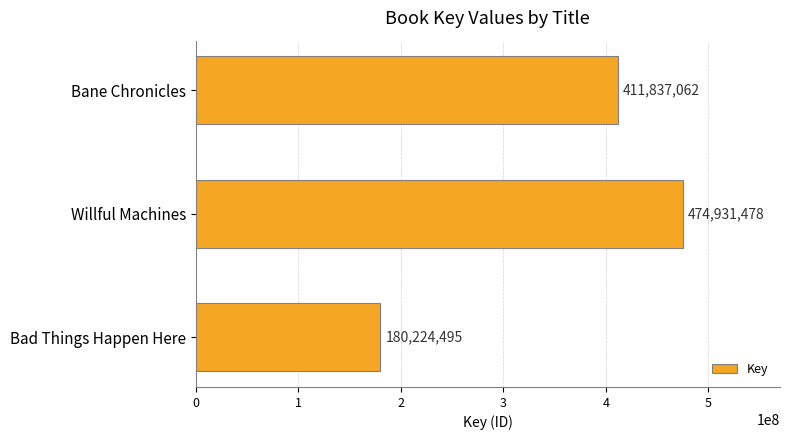

What is the sum of all values?

1066993035